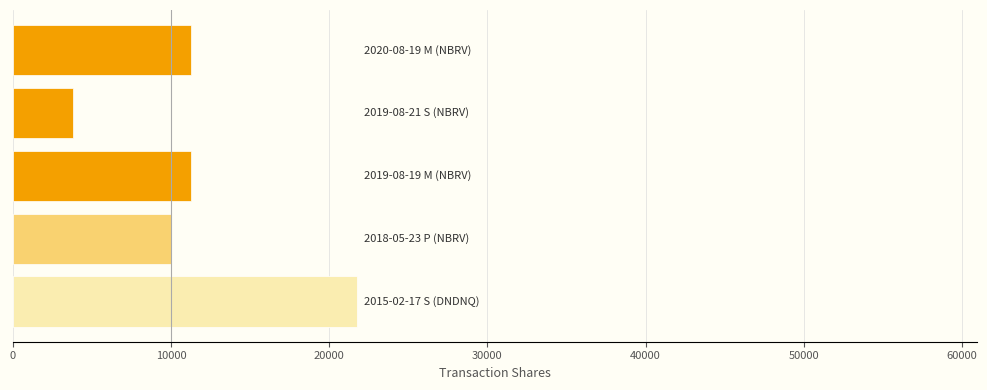

What is the average value?

11612